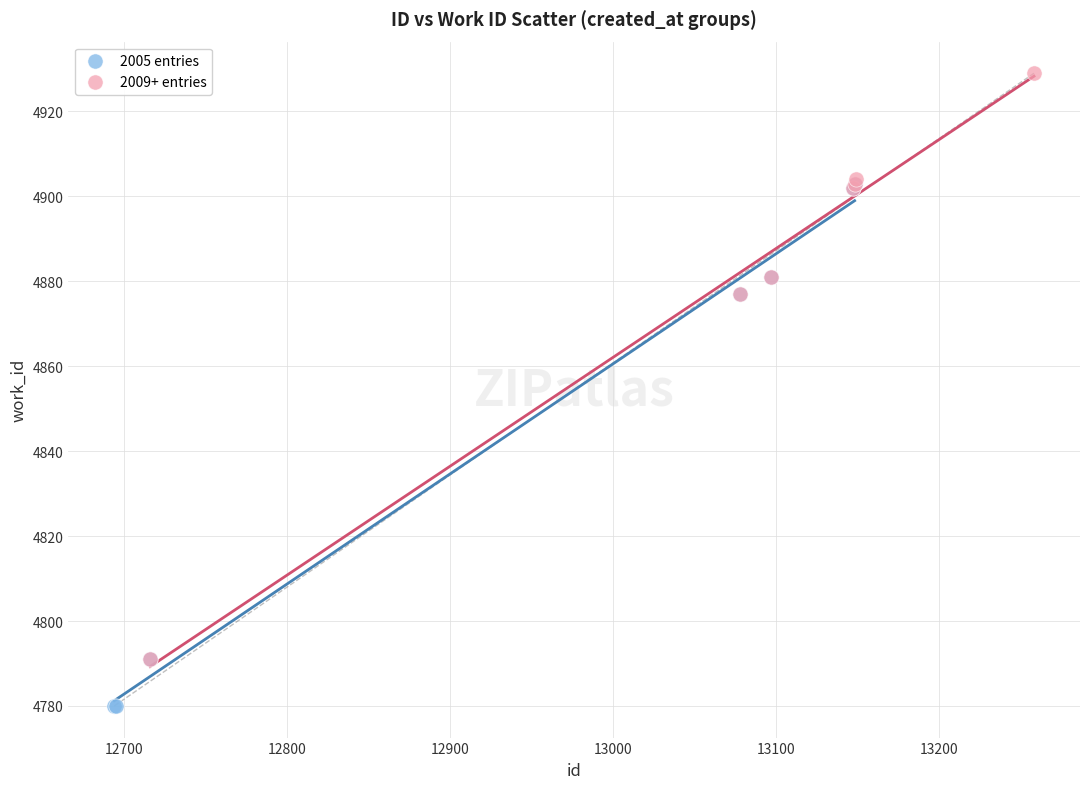

Which series reaches the maximum Y coordinate?

2009+ entries